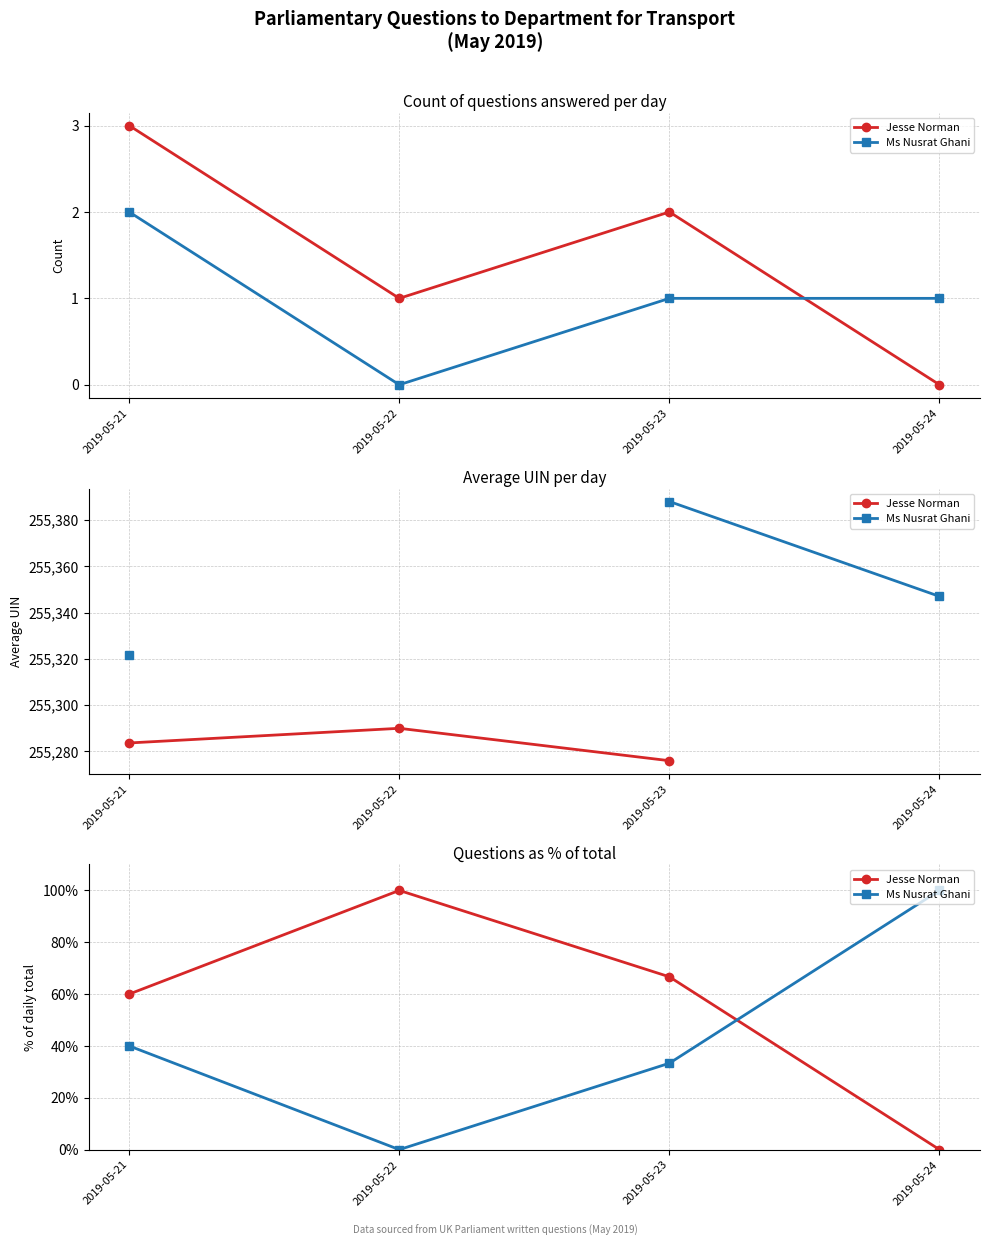

At which category is the sum across all series the highest?

2019-05-21